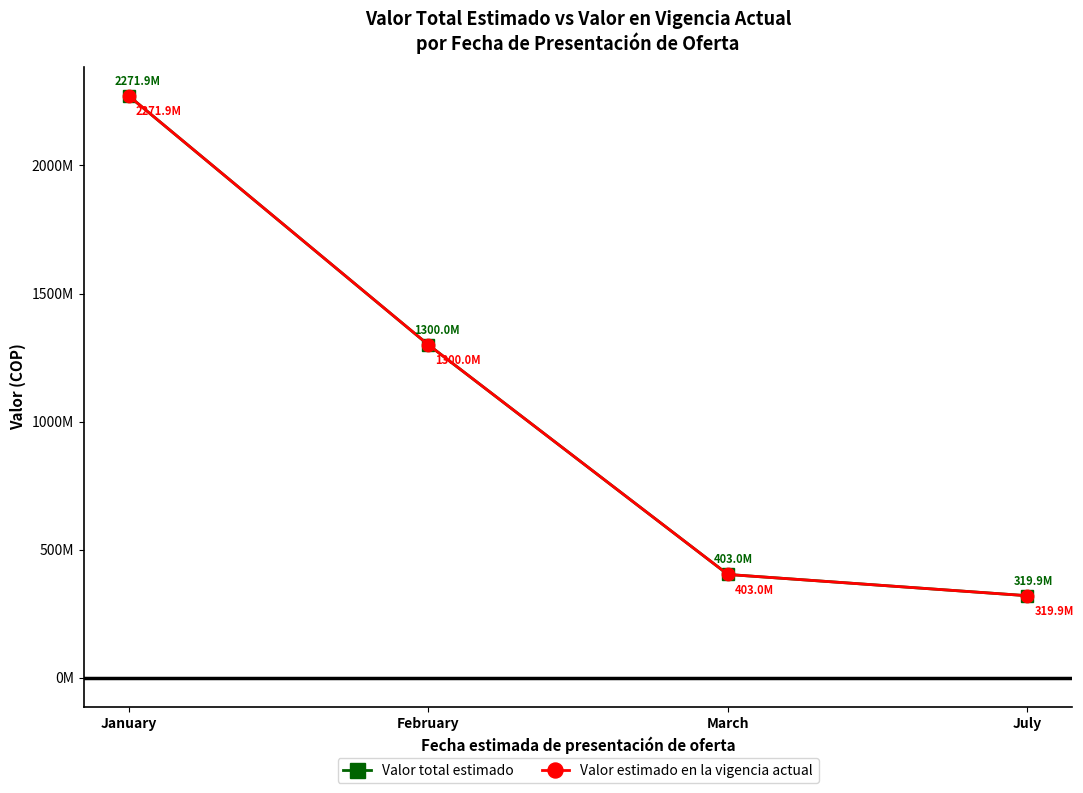

True or false: Valor estimado en la vigencia actual and Valor total estimado intersect in this chart.

False